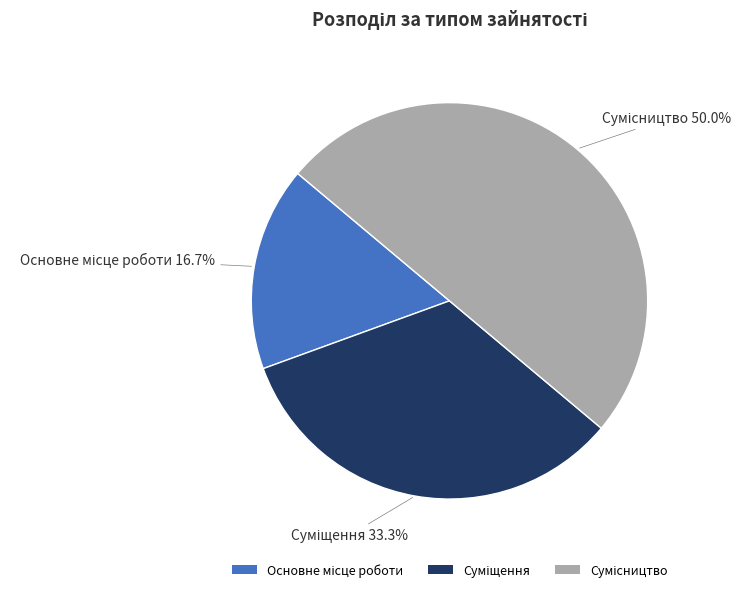

To the nearest percent, what percentage of the pie is Суміщення?

33%